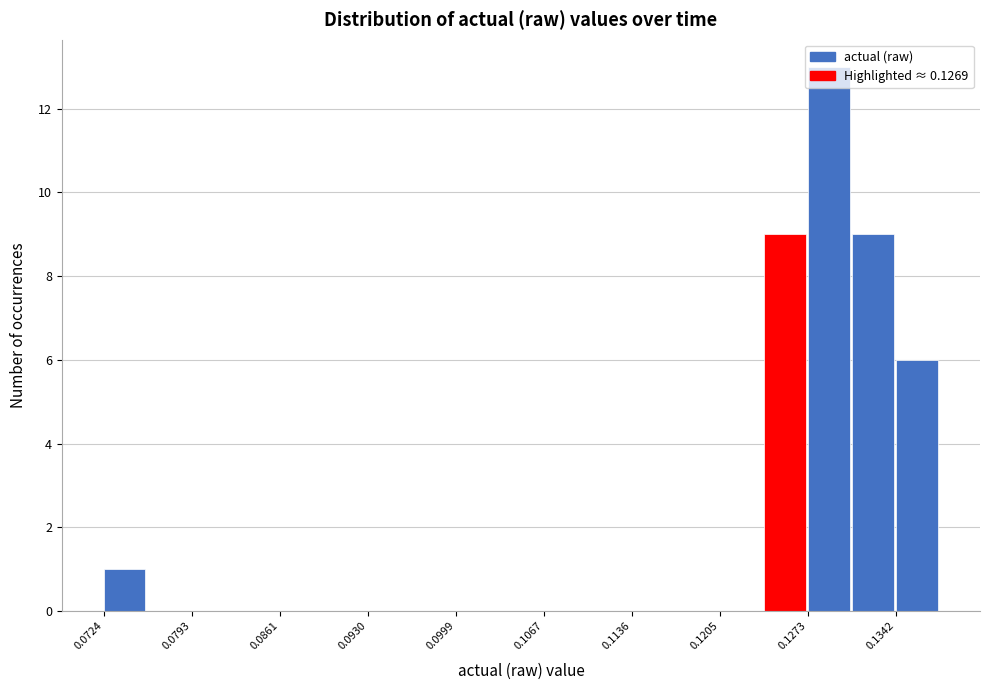

Around what value on the x-axis is the tallest bar? Give the approximate position of its centre, as read against the axis.

0.129